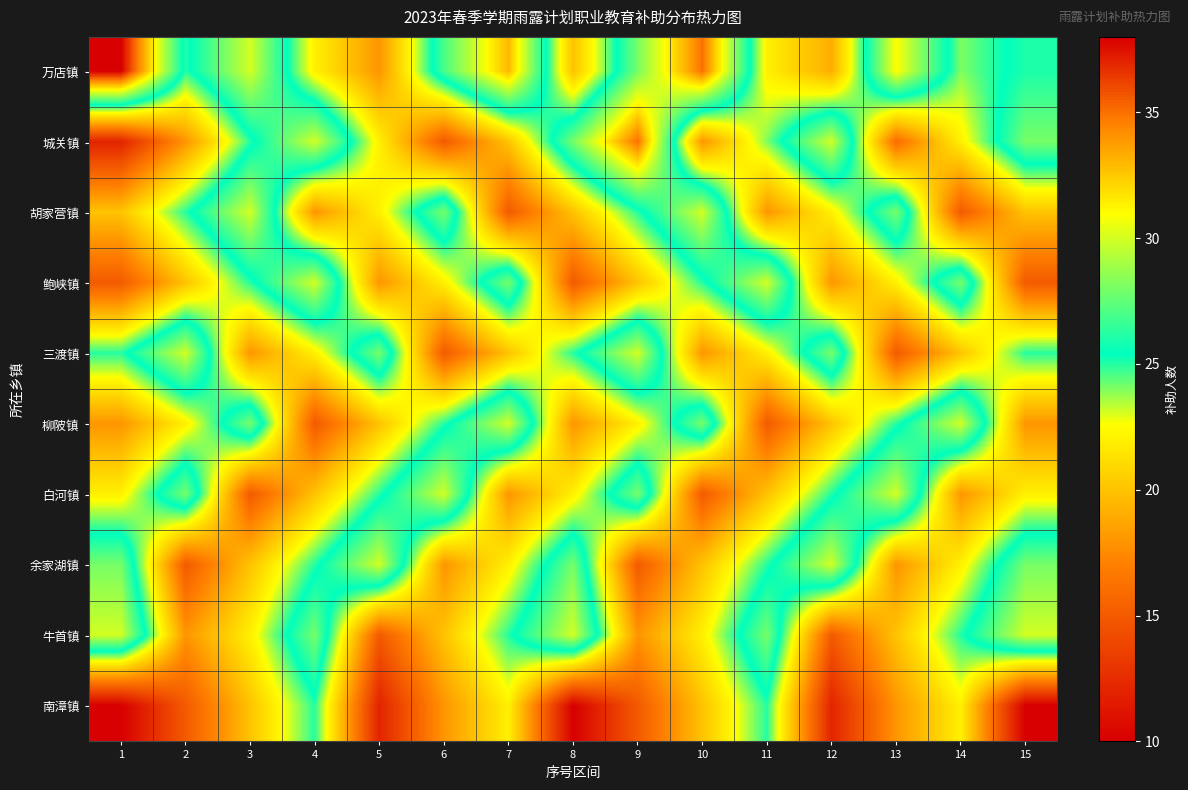

At 13, list the series in order from largest to smallest.

万店镇, 白河镇, 胡家营镇, 柳陂镇, 鲍峡镇, 牛首镇, 余家湖镇, 南漳镇, 城关镇, 三渡镇